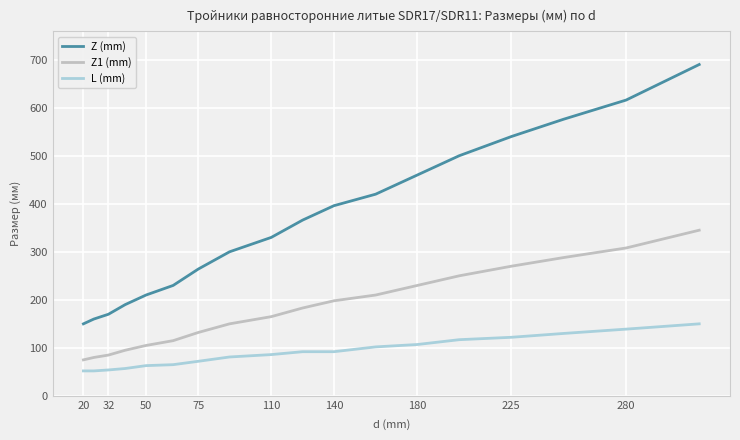

Which series has the largest total across all categories?

Z (mm)